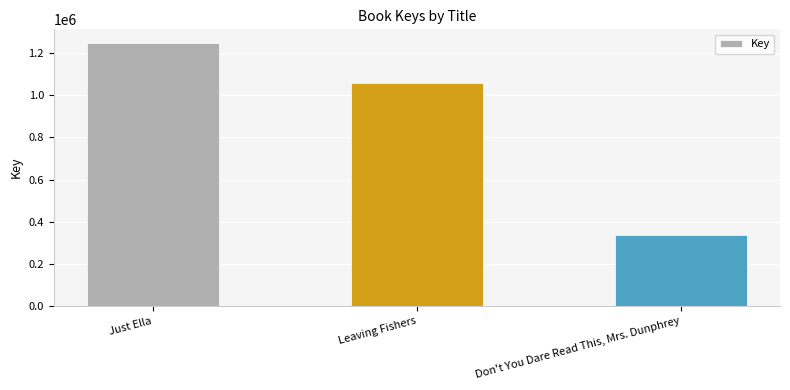

The value at Just Ella is 1878147. True or false?

False